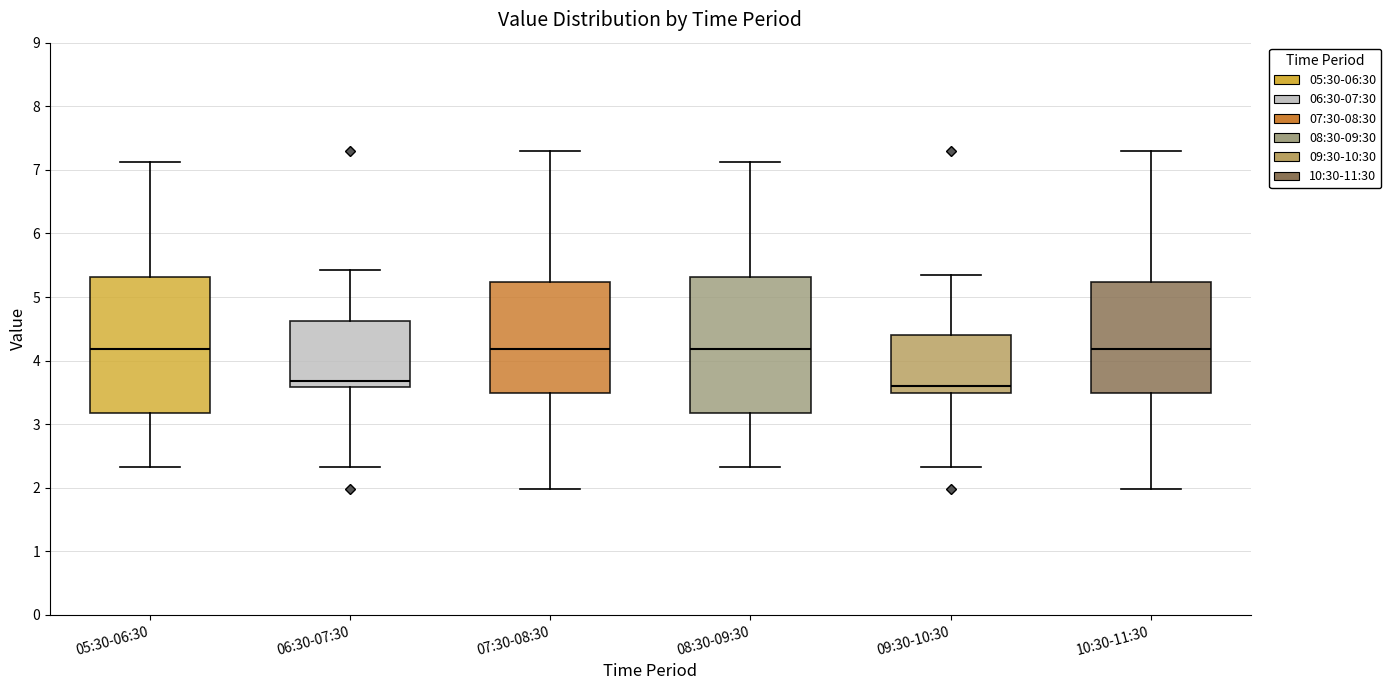

Where does the upper whisker of the box for 09:30-10:30 end on the y-axis? The values are not printed on the chart, so give them approximately, as read against the axis.

5.4